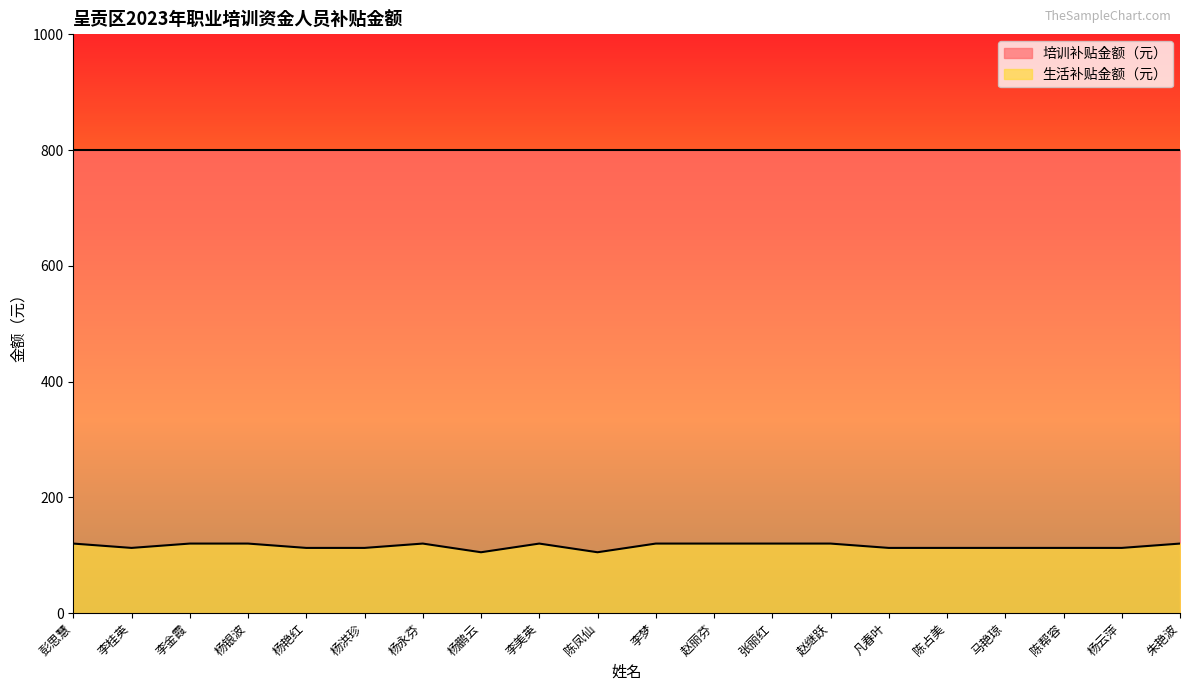

What is the label of the 11th point from the left?

李梦